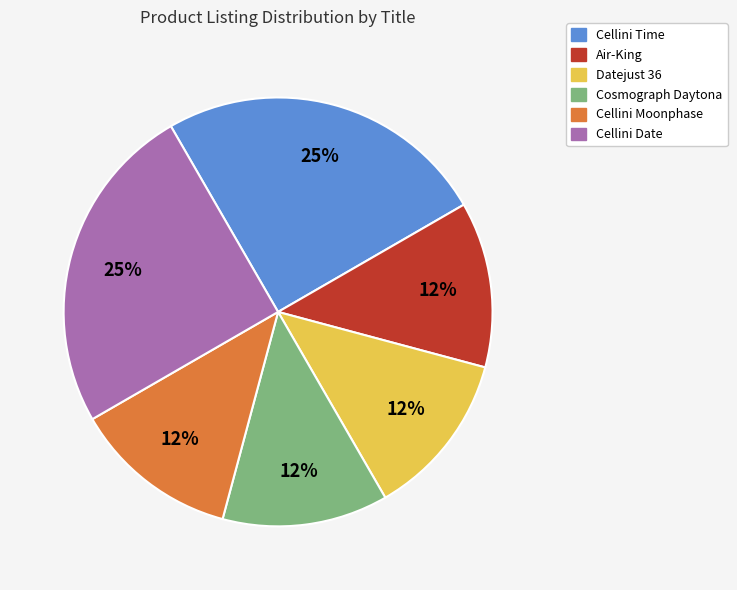

Between Cellini Moonphase and Cellini Date, which is larger?

Cellini Date